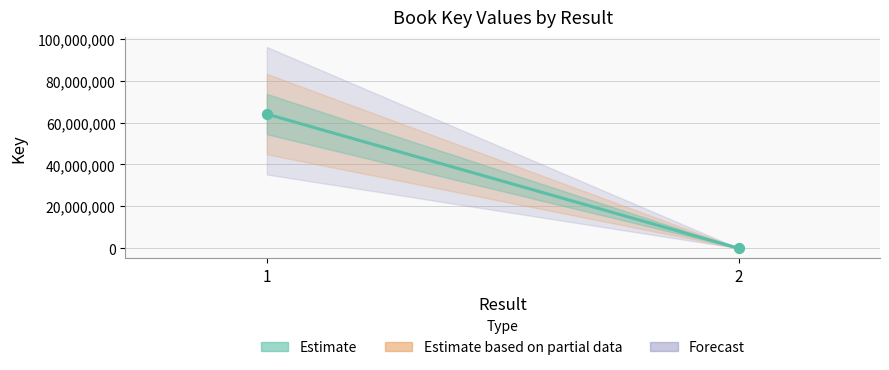

What is the change in value from 1 to 2?

-64034919